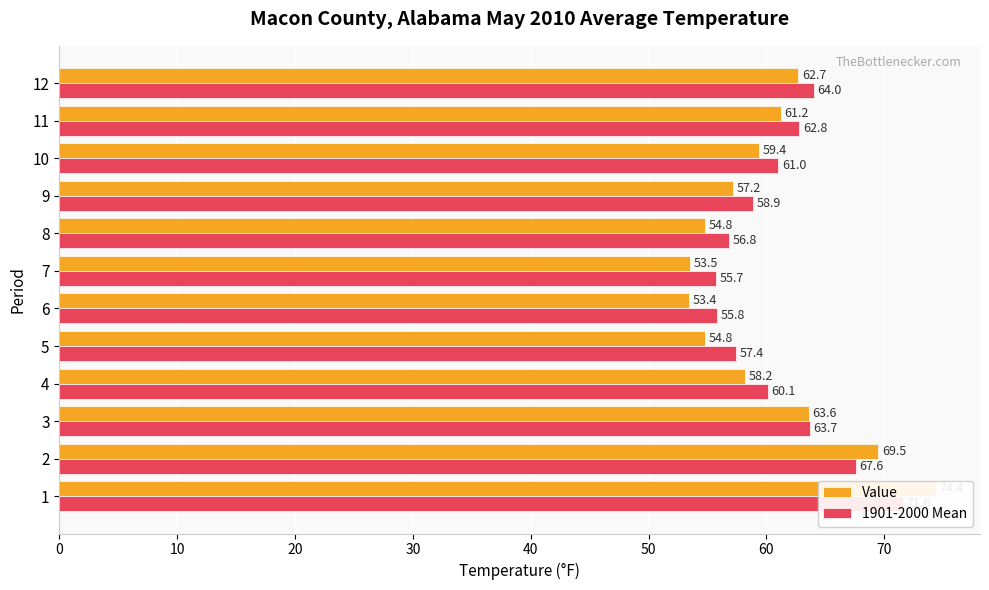

How many data points does each series have?

12